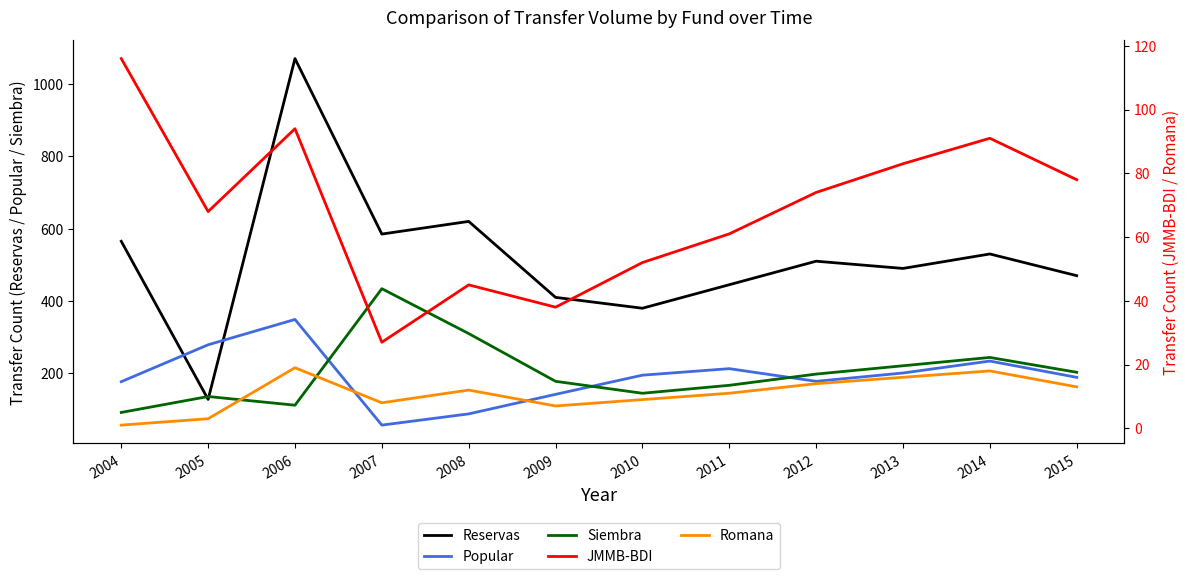

Reading right to left, list all the values displayed in this chart.

Reservas: 2015=470	2014=530	2013=490	2012=510	2011=445	2010=380	2009=410	2008=620	2007=585	2006=1070	2005=128	2004=565
Popular: 2015=189	2014=234	2013=201	2012=178	2011=213	2010=195	2009=142	2008=88	2007=57	2006=349	2005=279	2004=177
Siembra: 2015=203	2014=244	2013=221	2012=198	2011=167	2010=145	2009=178	2008=310	2007=434	2006=112	2005=136	2004=92
JMMB-BDI: 2015=78	2014=91	2013=83	2012=74	2011=61	2010=52	2009=38	2008=45	2007=27	2006=94	2005=68	2004=116
Romana: 2015=13	2014=18	2013=16	2012=14	2011=11	2010=9	2009=7	2008=12	2007=8	2006=19	2005=3	2004=1